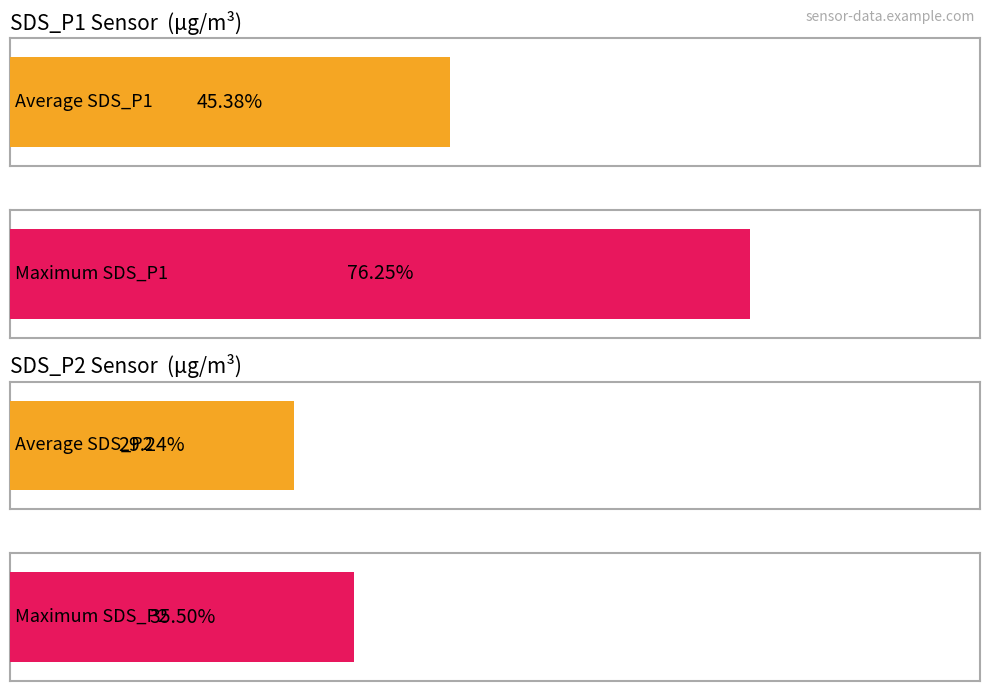

What are all the series names shown in the legend?

SDS_P1, SDS_P2